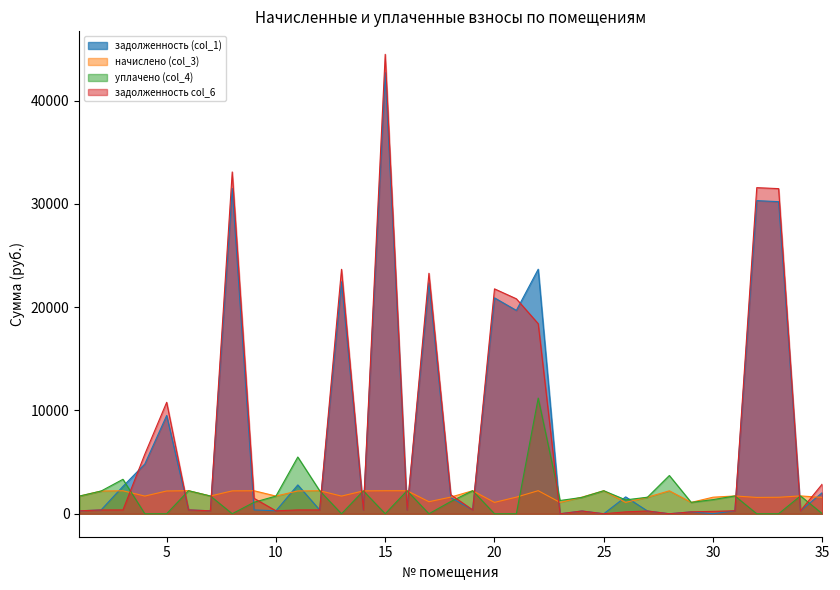

Where does the уплачено (col_4) series first go above 1582?

1